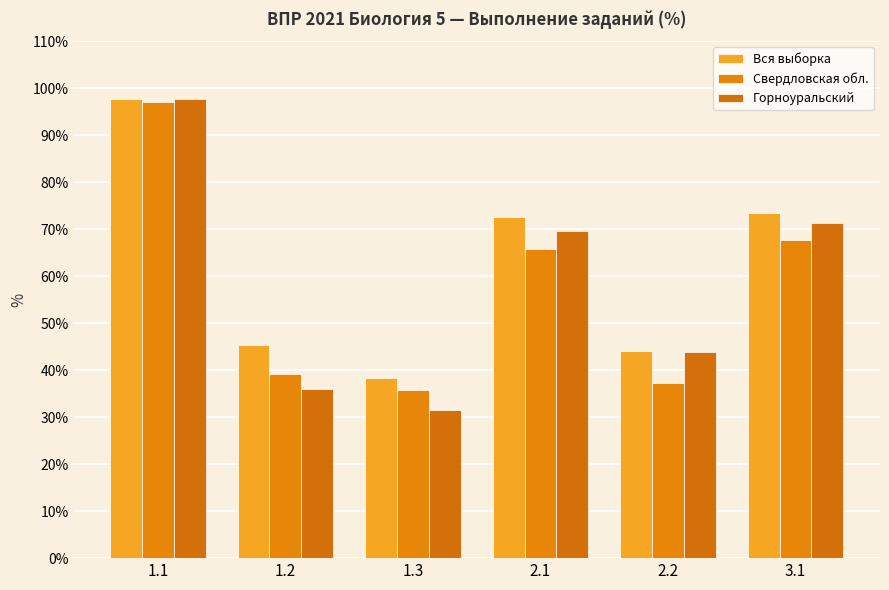

Reading left to right, list all the values displayed in this chart.

Вся выборка: 97.7	45.4	38.4	72.6	44.1	73.5
Свердловская обл.: 97.1	39.1	35.8	65.9	37.4	67.7
Горноуральский: 97.6	36.0	31.5	69.7	43.8	71.2